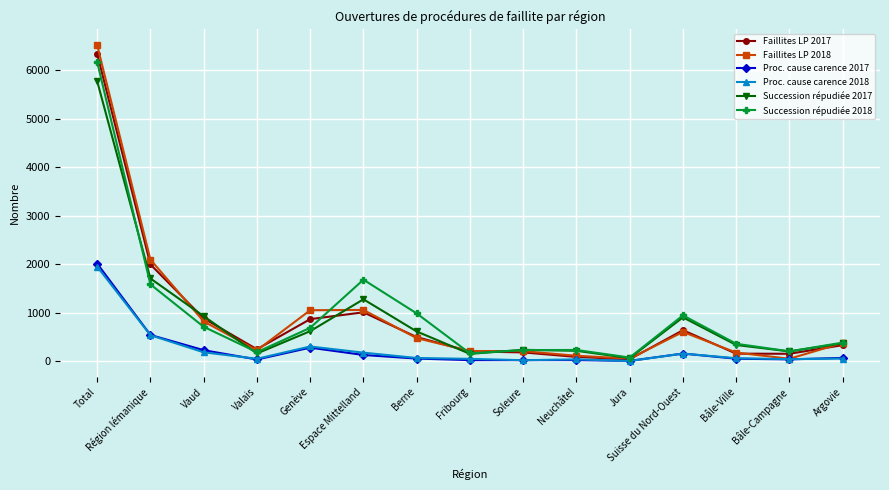

What is the greatest value displayed?

6519